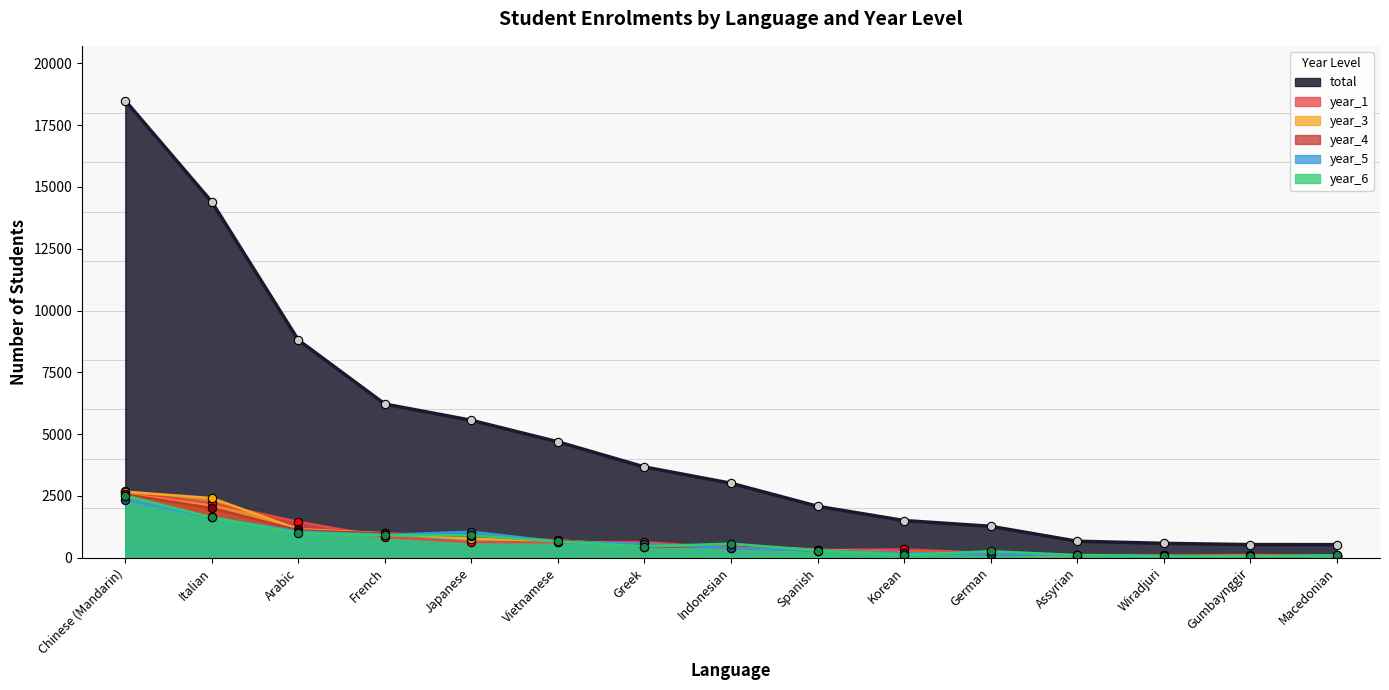

List the labels in order of year_1 value, largest first.

Chinese (Mandarin), Italian, Arabic, French, Japanese, Greek, Vietnamese, Indonesian, Korean, Spanish, German, Gumbaynggir, Wiradjuri, Assyrian, Macedonian